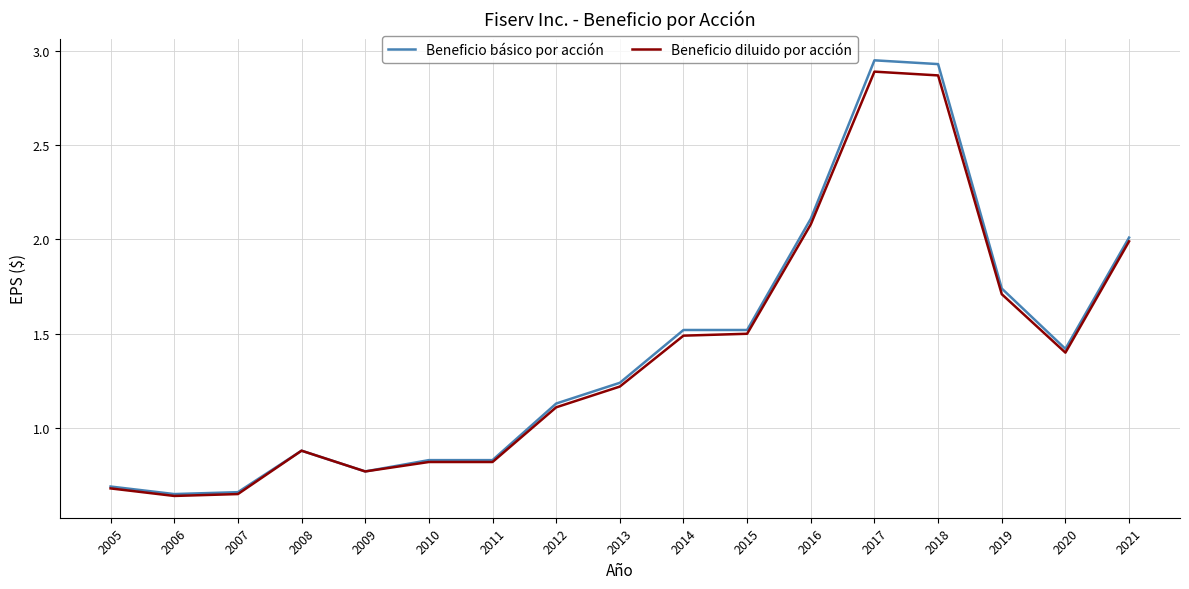

Is this an area chart (filled region under the line)?

No